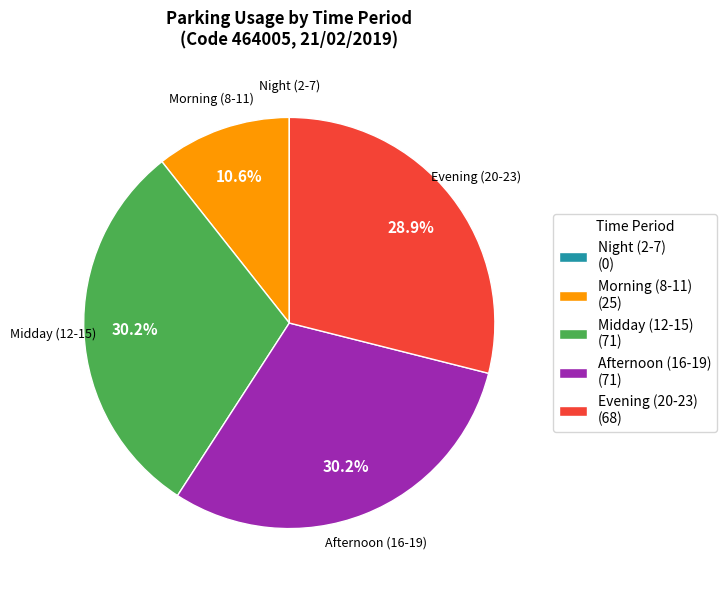

How much of the chart is everything except Midday (12-15) (71)?

69.8%